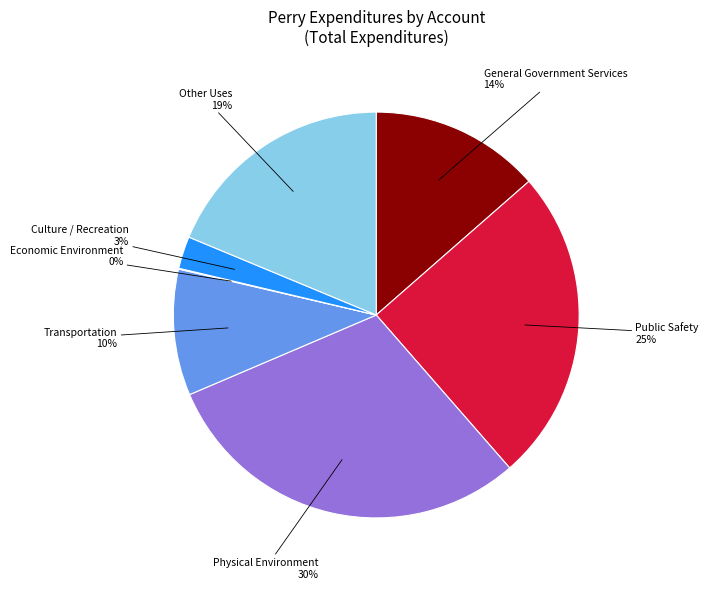

True or false: Transportation accounts for 1% of the total.

False